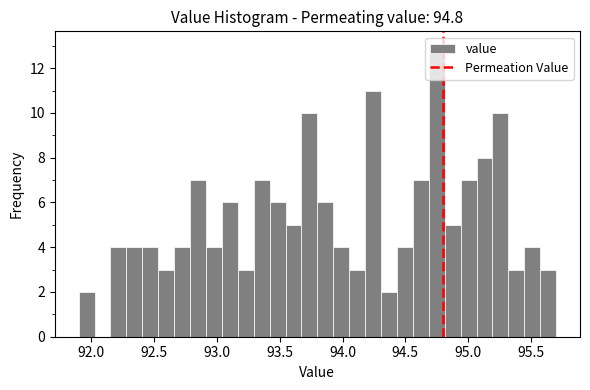

Around what value on the x-axis is the tallest bar? Give the approximate position of its centre, as read against the axis.

94.75